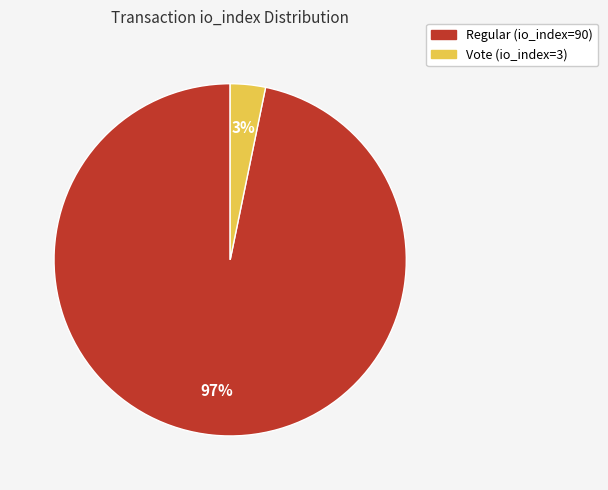

Rank the categories by value from lowest to highest.

Vote (io_index=3), Regular (io_index=90)